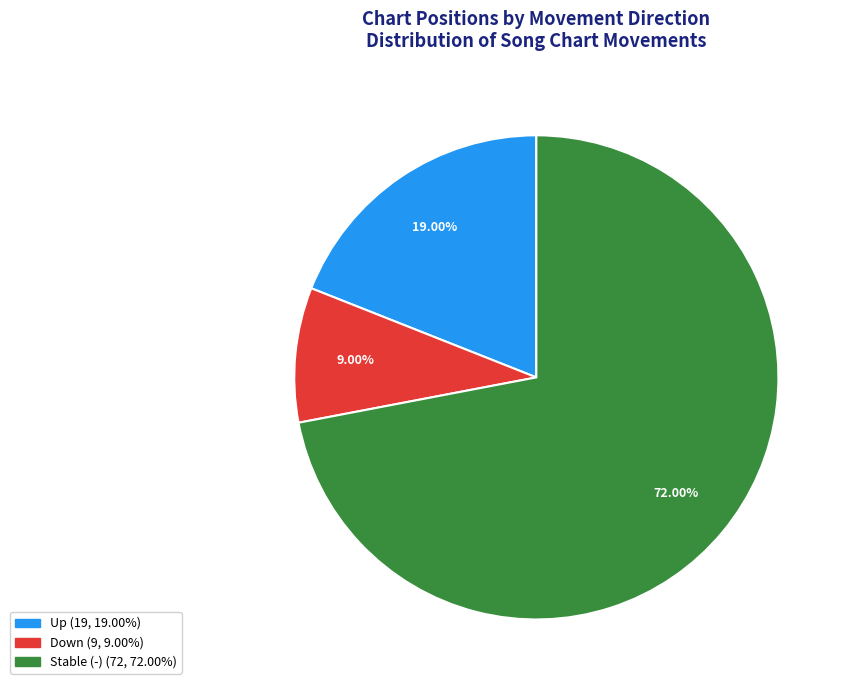

Is there any slice that represents more than half of the pie?

Yes